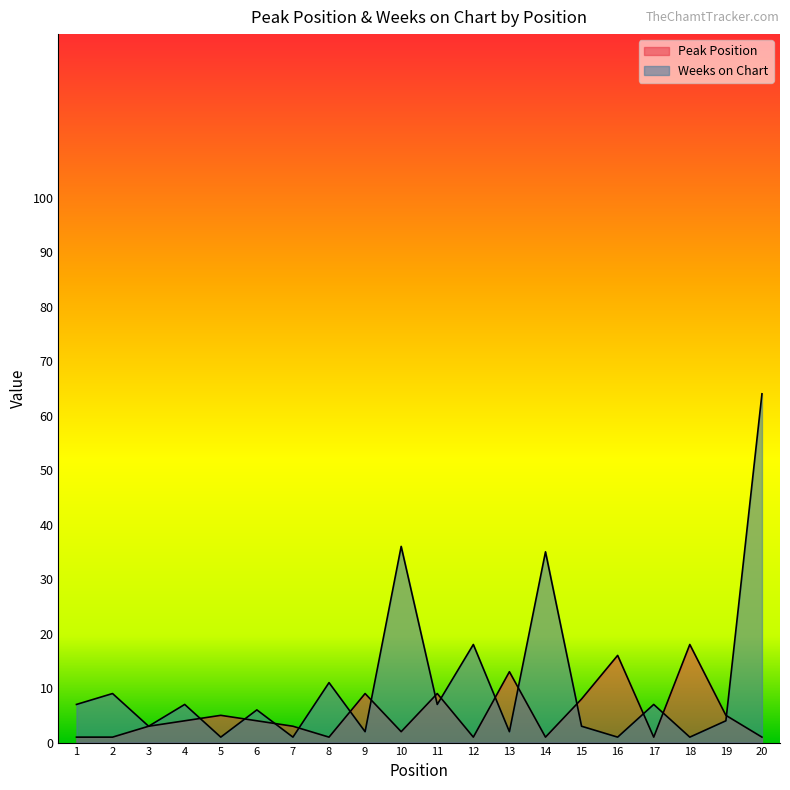

True or false: Peak Position has more than 0 interior local peaks.

True